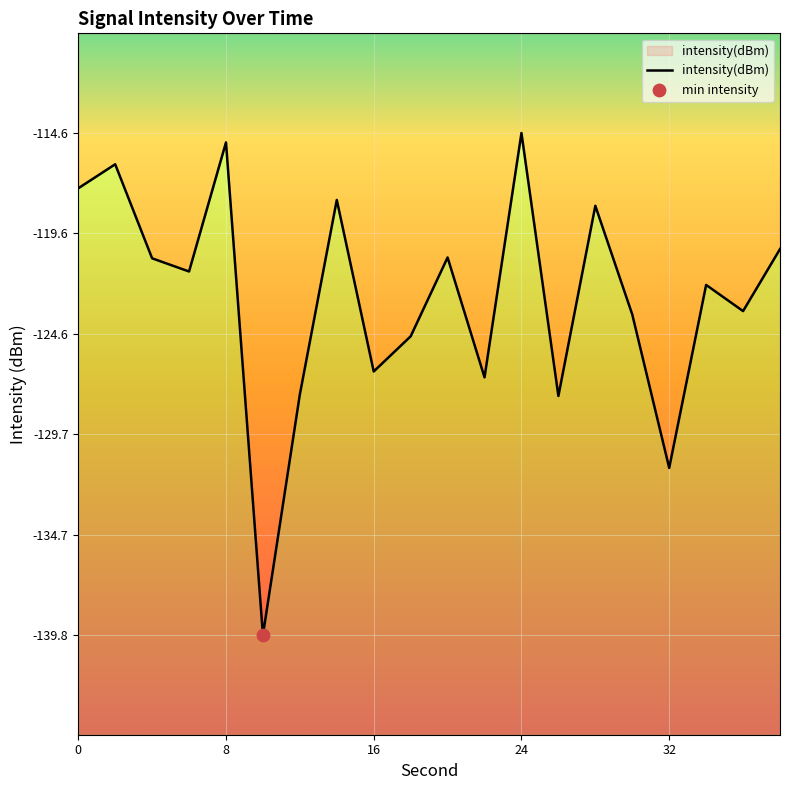

What is the change in value from 22 to 26?

-0.9